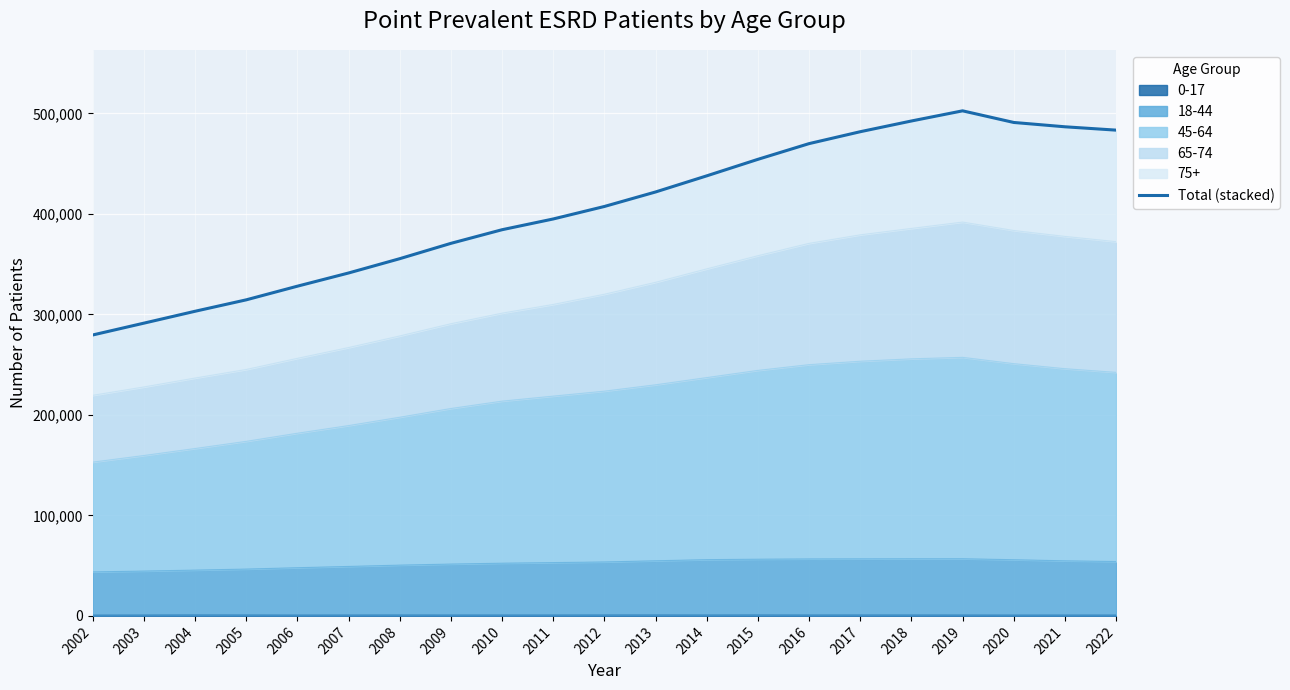

What is the difference between the values at 2020 and 2005?

176526